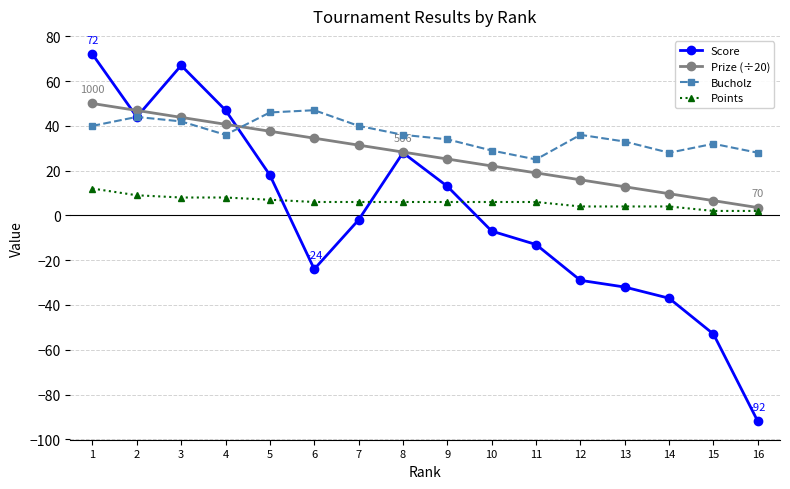

List the series in order of their peak value, lowest first.

Points, Bucholz, Prize (÷20), Score